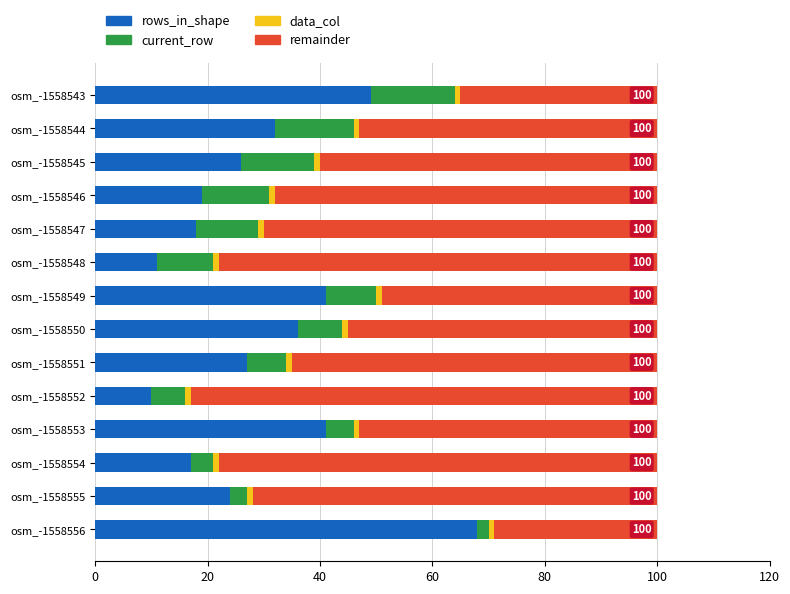

What is the lowest value of the rows_in_shape series?

10